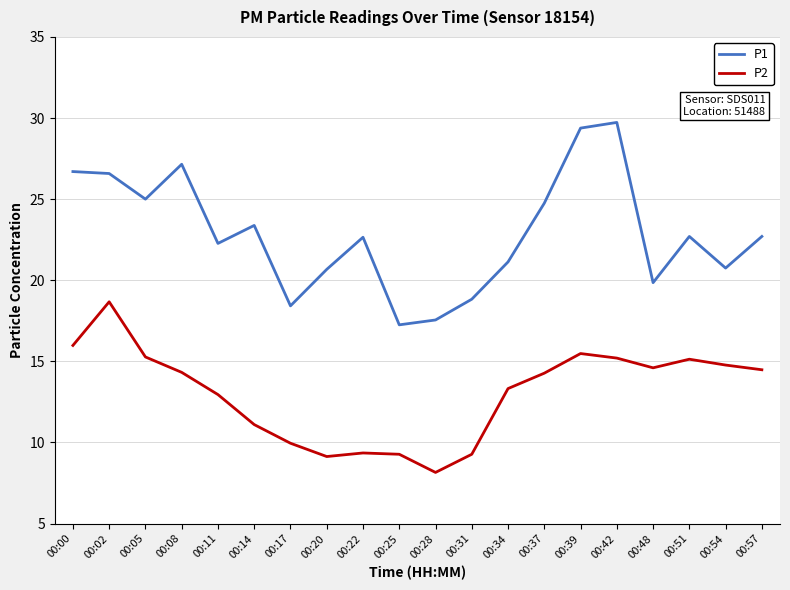

The P2 series shows 14.8 at 00:54. True or false?

True